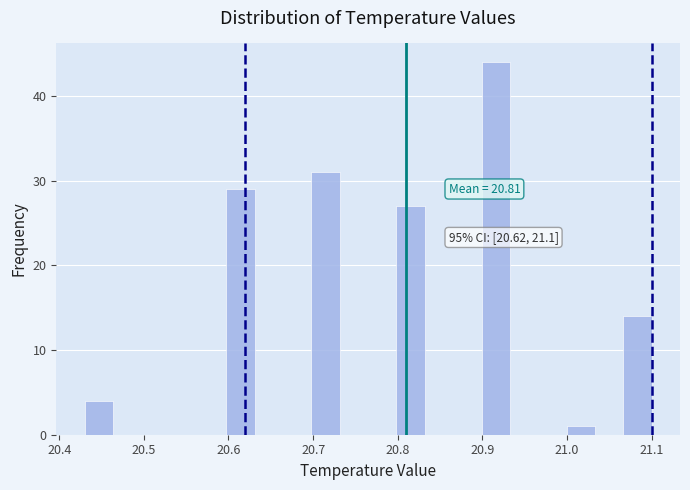

Read against the x-axis, roughly where is the centre of the tallest bar?

20.92